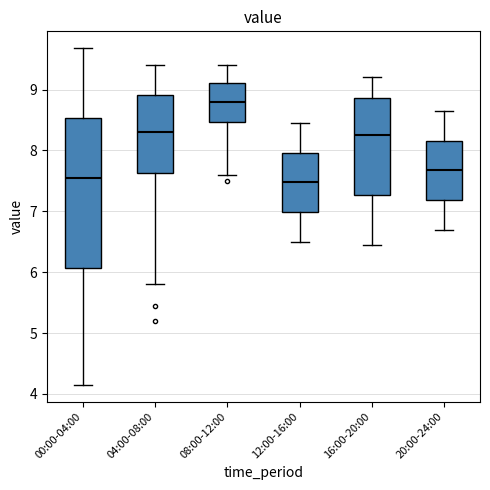

Reading left to right, transcribe this box plot: for each box, give where its median line is, the range the box spans, and where its two whiskers end, as read against the y-axis. The values are not printed on the chart, so give them approximately, as read against the axis.

00:00-04:00: median 7.6, box 6.1 to 8.5, whiskers 4.2 to 9.7
04:00-08:00: median 8.3, box 7.6 to 8.9, whiskers 5.8 to 9.4
08:00-12:00: median 8.8, box 8.5 to 9.1, whiskers 7.6 to 9.4
12:00-16:00: median 7.5, box 7.0 to 8.0, whiskers 6.5 to 8.5
16:00-20:00: median 8.3, box 7.3 to 8.9, whiskers 6.5 to 9.2
20:00-24:00: median 7.7, box 7.2 to 8.2, whiskers 6.7 to 8.7